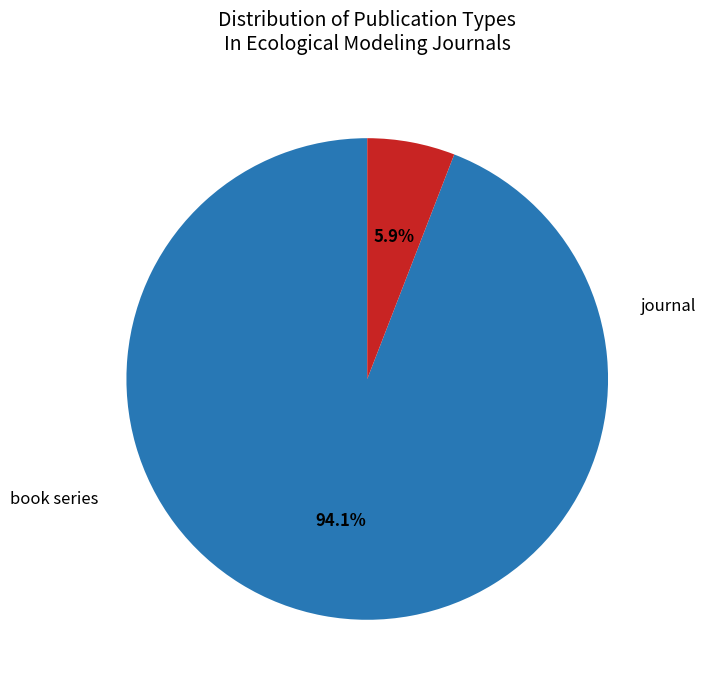

Is there a majority slice in this chart?

Yes